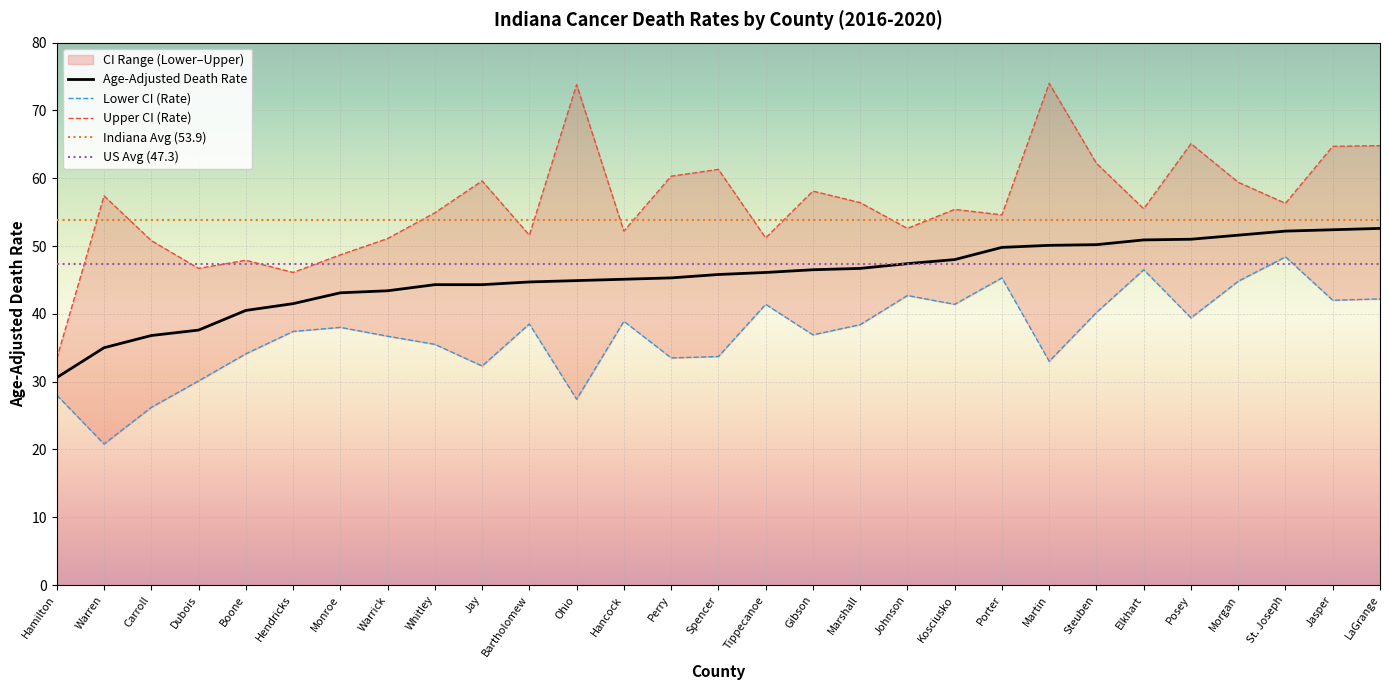

What is the approximate value of Lower CI (Rate) at Whitley?

35.5